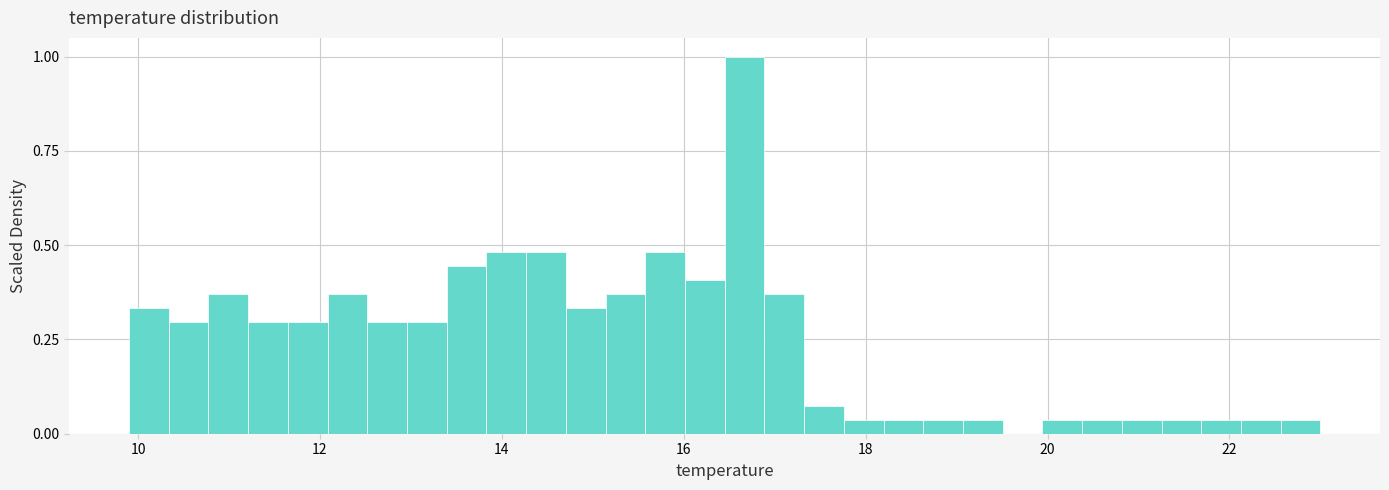

Around what value on the x-axis is the tallest bar? Give the approximate position of its centre, as read against the axis.

16.6